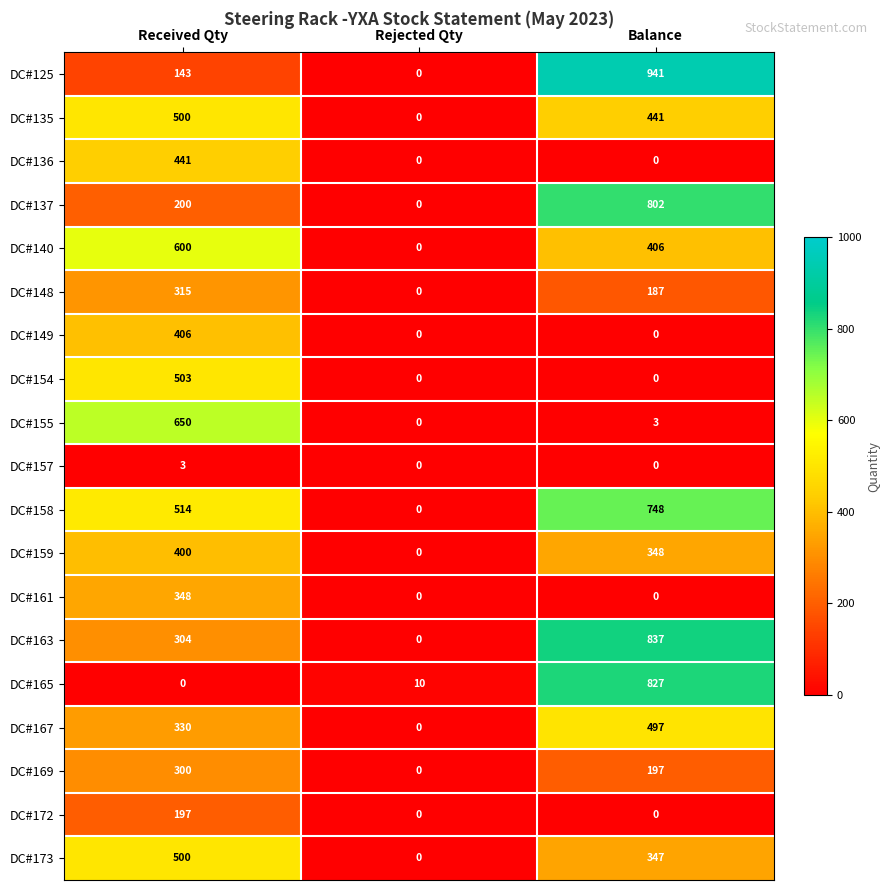

What is the sum of the DC#154 values at Received Qty and Balance?

503